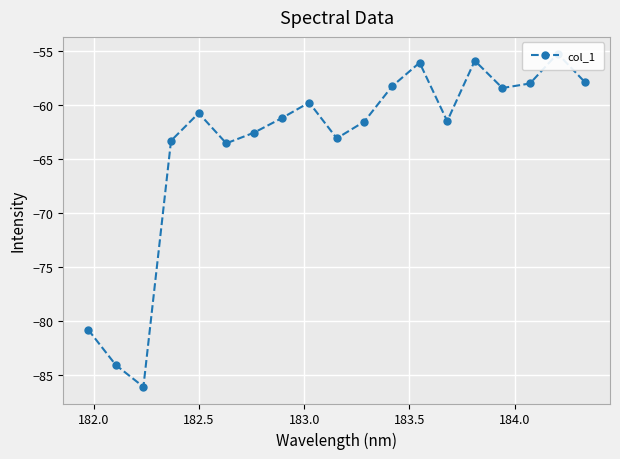

What is the sum of all values?

-1208.6